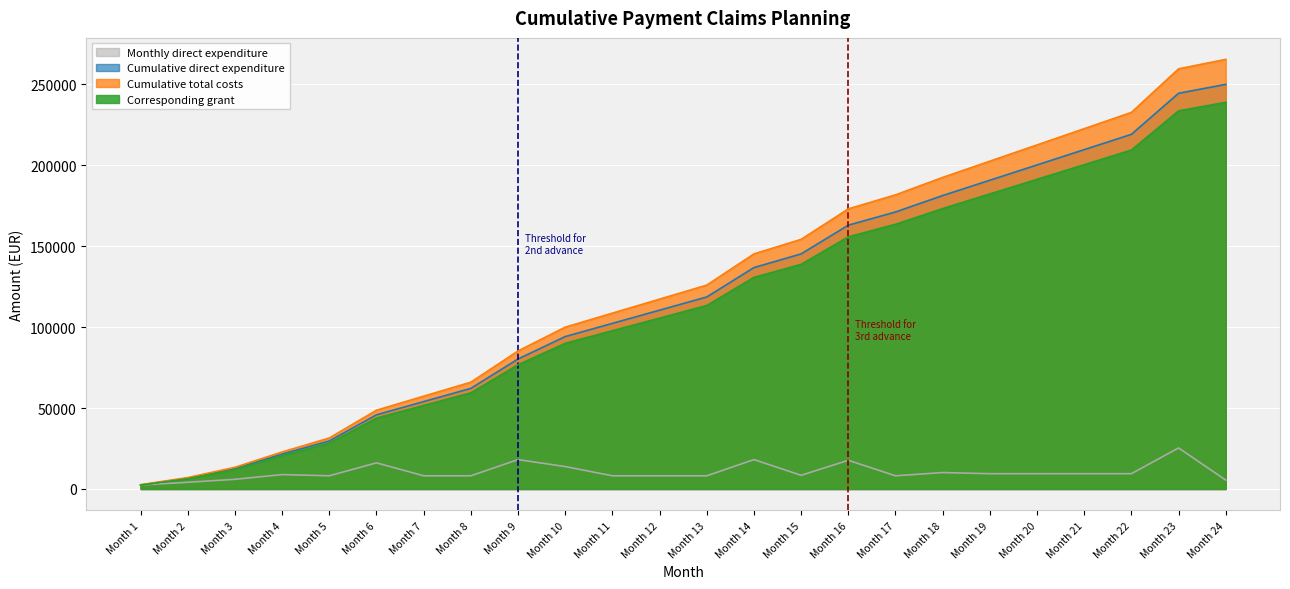

Between Month 19 and Month 12, which is larger?

Month 19